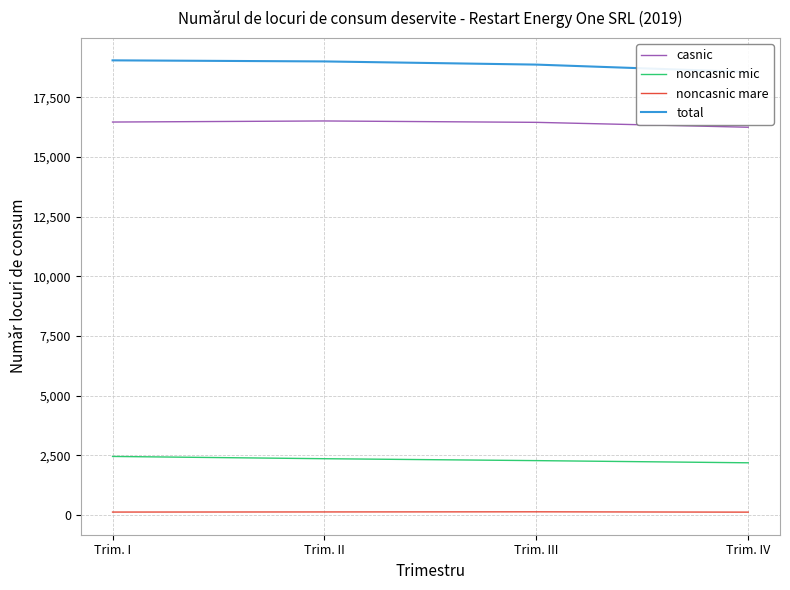

List the labels in order of noncasnic mic value, smallest first.

Trim. IV, Trim. III, Trim. II, Trim. I